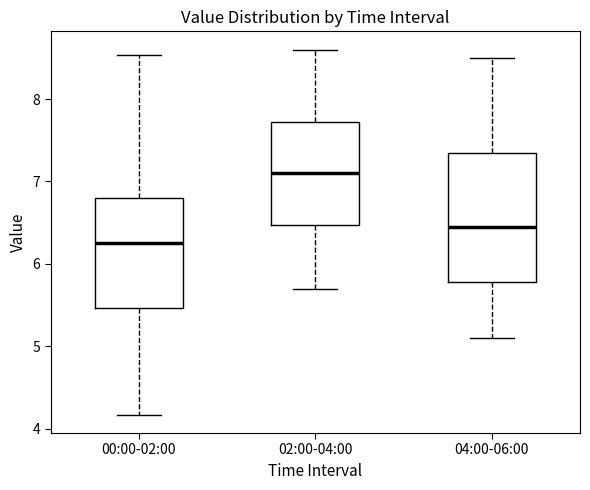

Where is the lower edge of the box for 04:00-06:00 on the y-axis? The values are not printed on the chart, so give them approximately, as read against the axis.

5.8